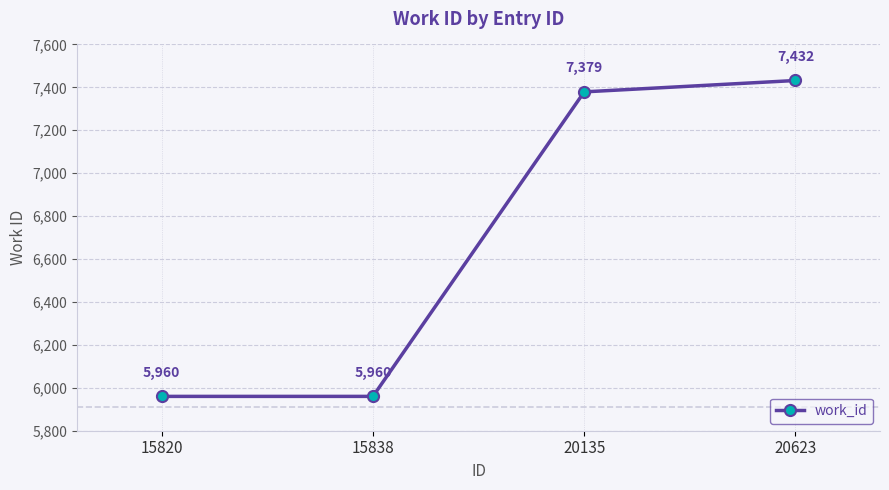

Does the chart display data point markers on the line(s)?

Yes